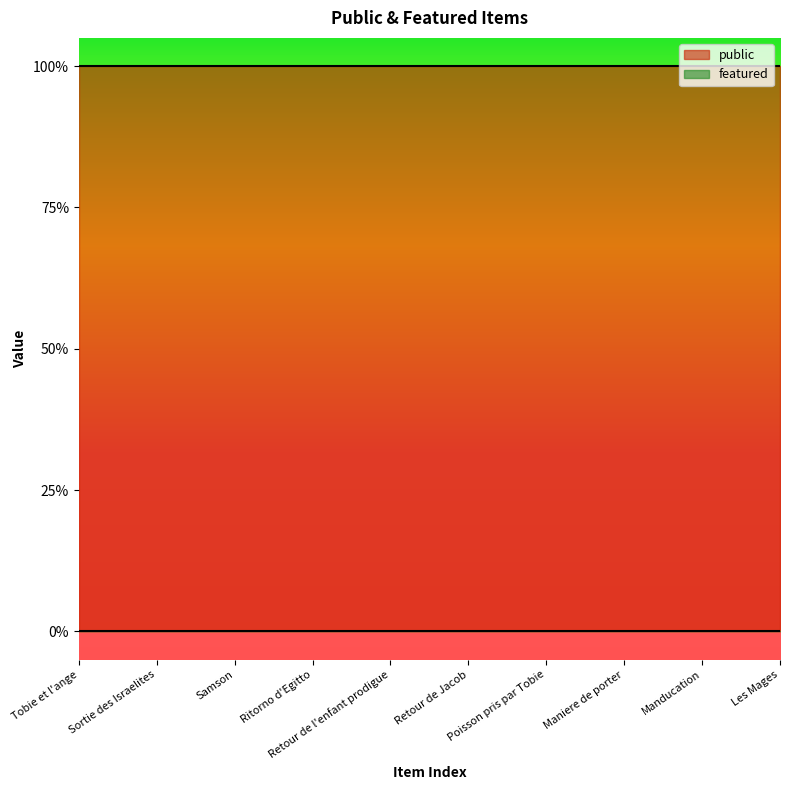

Reading left to right, what are all the values shown in this chart?

public: Tobie et l'ange=1	Sortie des Israelites=1	Samson=1	Ritorno d'Egitto=1	Retour de l'enfant prodigue=1	Retour de Jacob=1	Poisson pris par Tobie=1	Maniere de porter=1	Manducation=1	Les Mages=1
featured: Tobie et l'ange=0	Sortie des Israelites=0	Samson=0	Ritorno d'Egitto=0	Retour de l'enfant prodigue=0	Retour de Jacob=0	Poisson pris par Tobie=0	Maniere de porter=0	Manducation=0	Les Mages=0